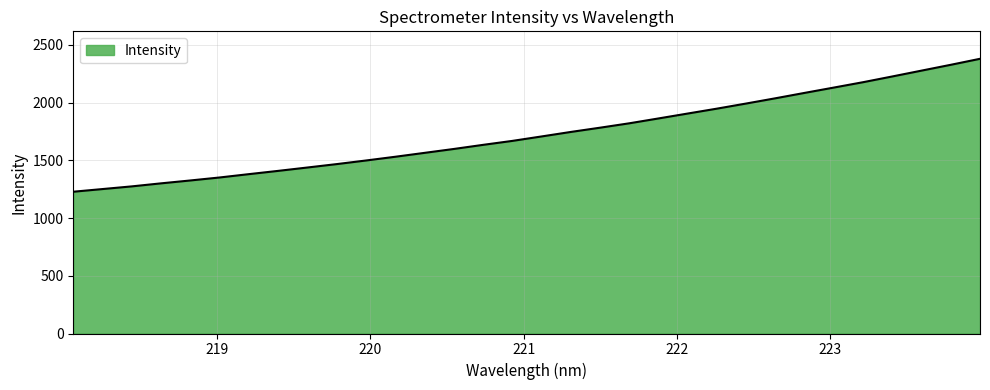

What is the difference between the maximum and minimum values?

1151.5